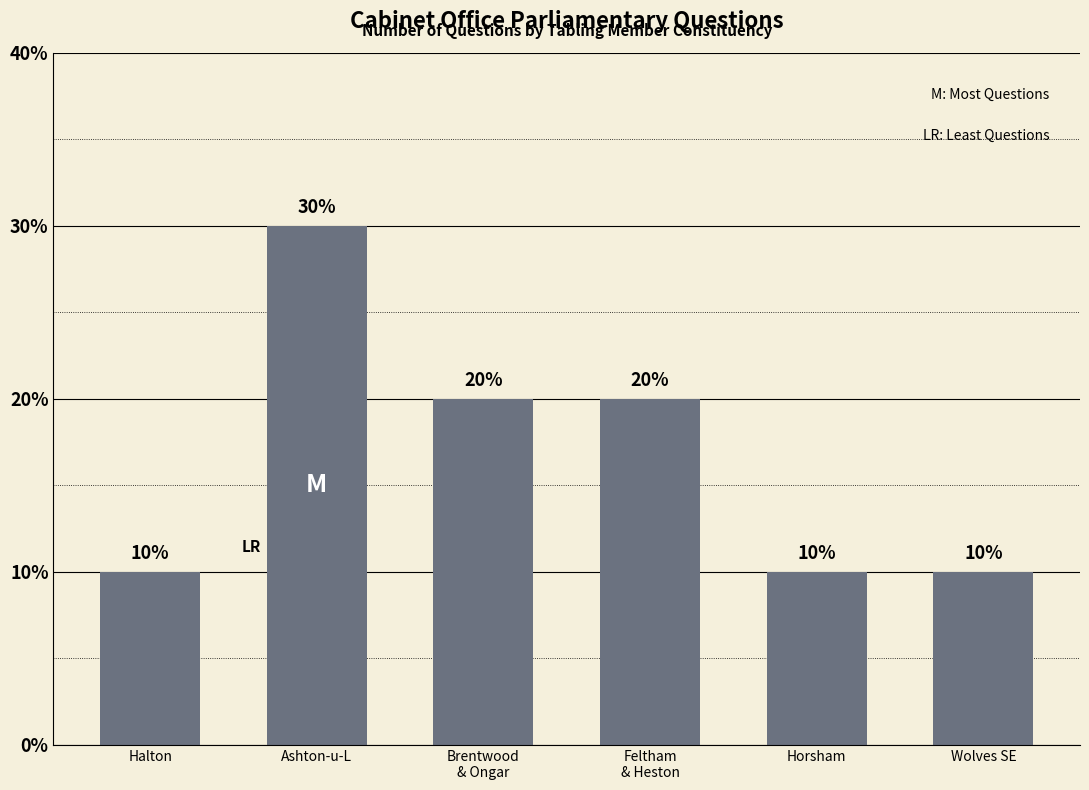

What is the difference between the maximum and second lowest values?

20